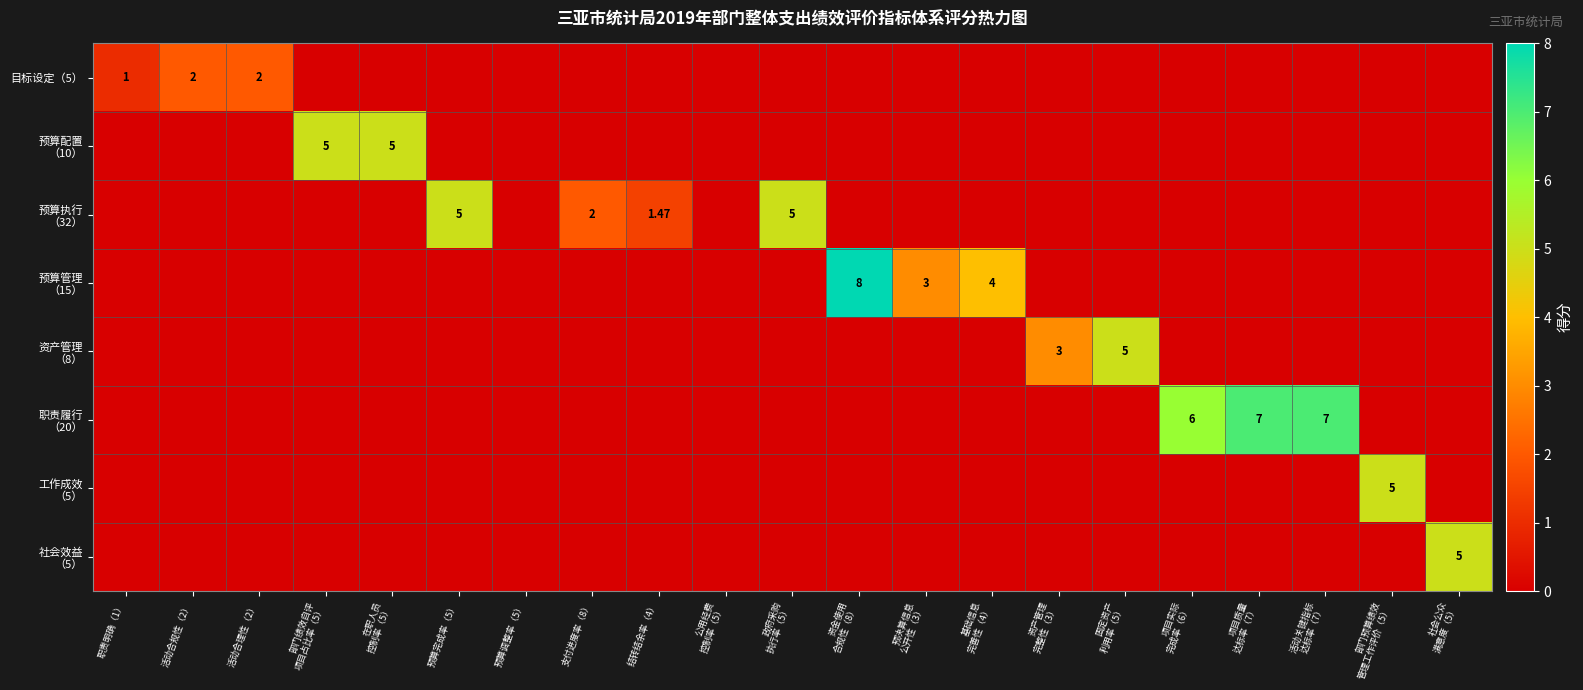

True or false: 工作成效 （5） has a value of 0.0 at 活动合理性（2）.

True